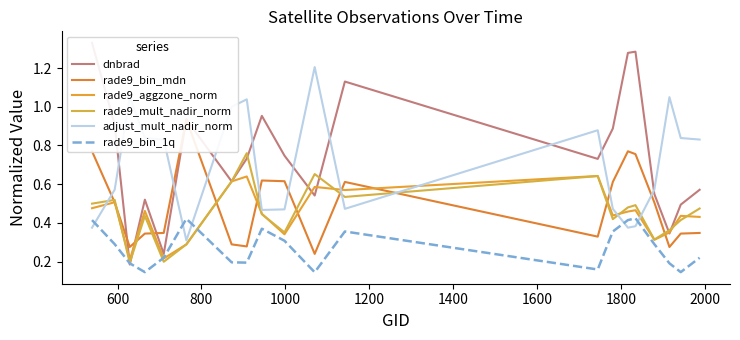

In adjust_mult_nadir_norm, how many points are higher than both neighbors (excluding endpoints)?

5